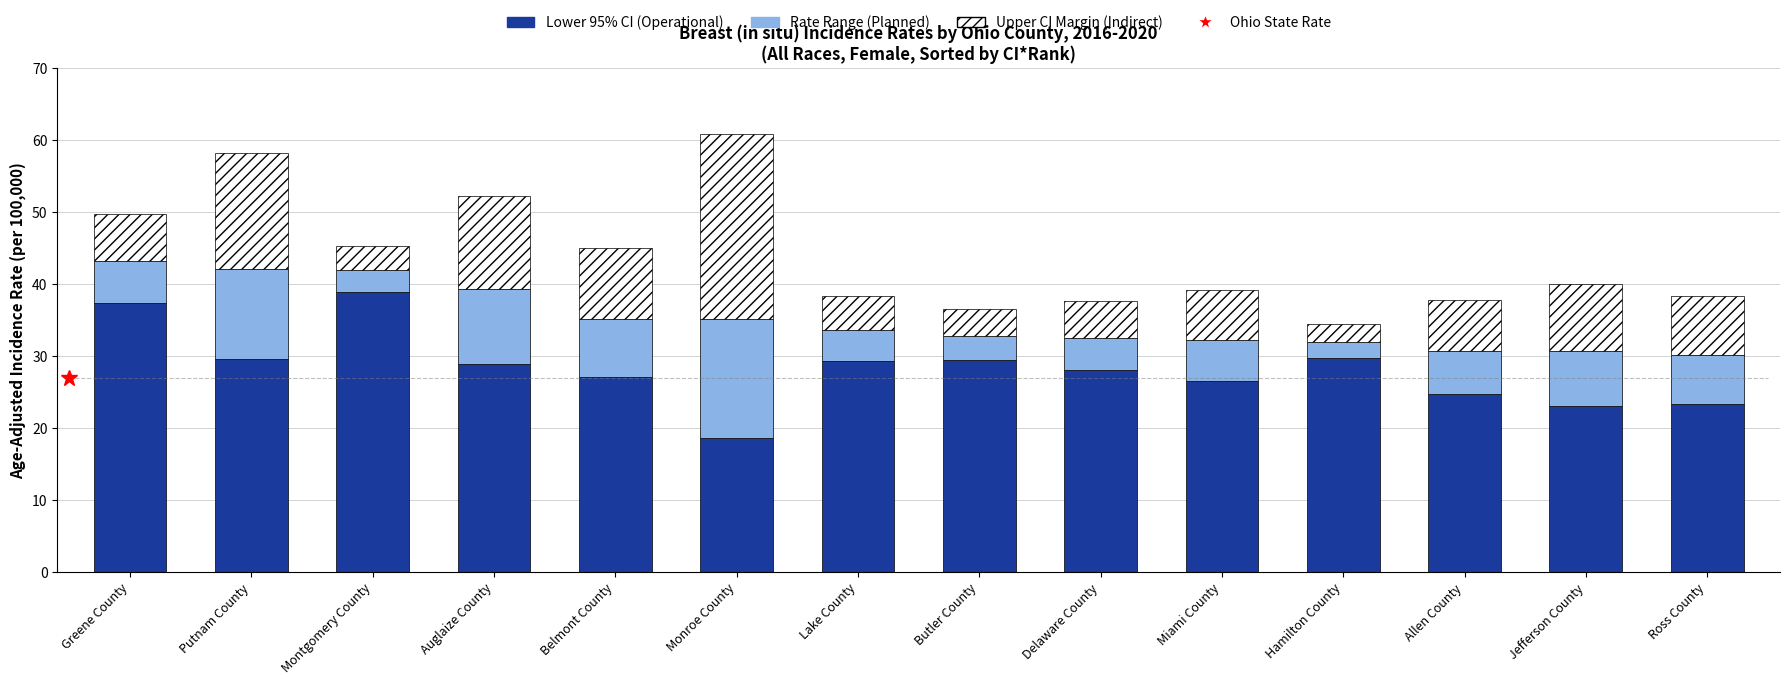

What is the total value across all series at Hamilton County?

34.4